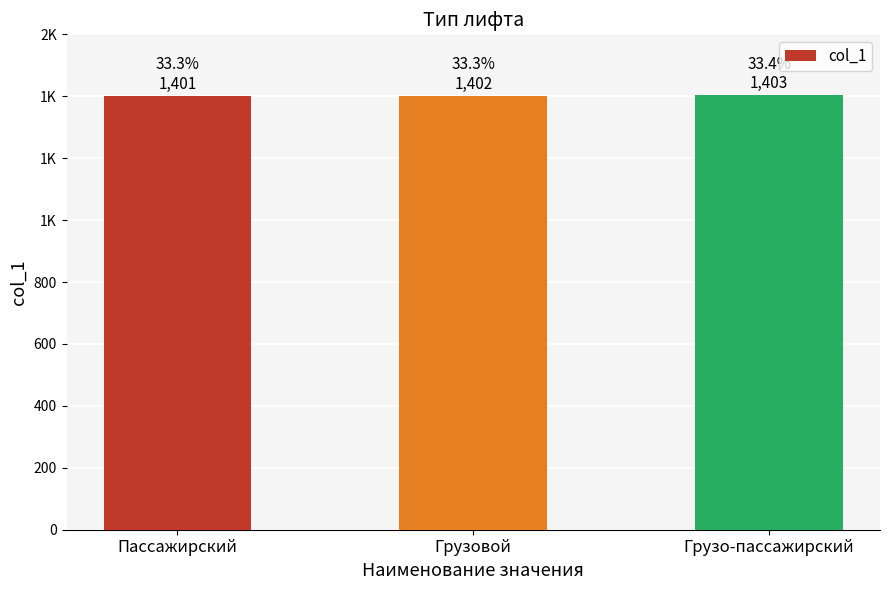

List the labels in order of value, smallest first.

Пассажирский, Грузовой, Грузо-пассажирский